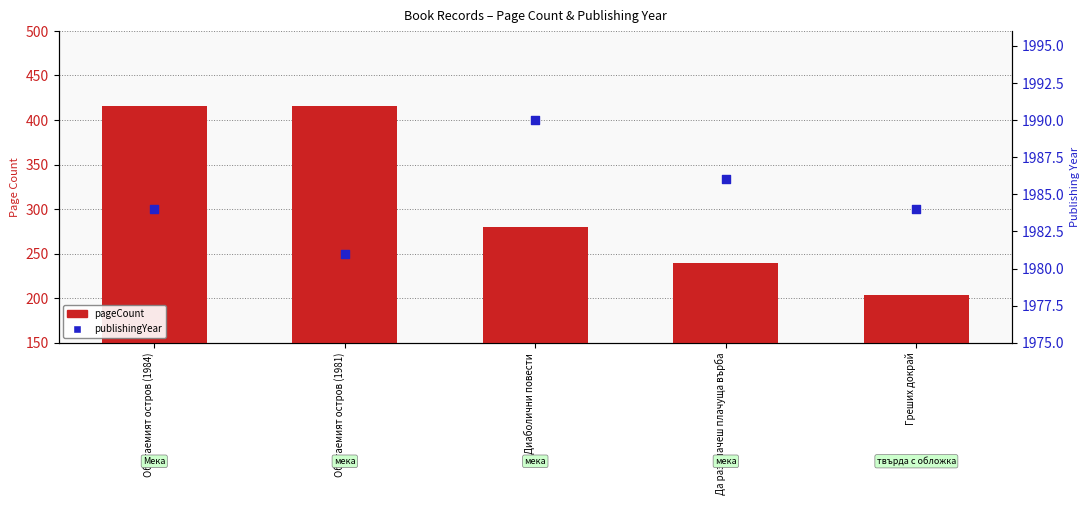

Is the value of pageCount at Да разплачеш плачуща върба greater than the value of publishingYear at Обитаемият остров (1981)?

No